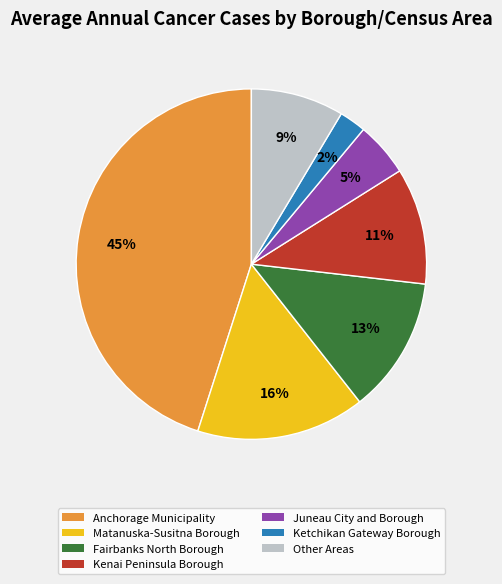

Does any single category account for the majority?

No